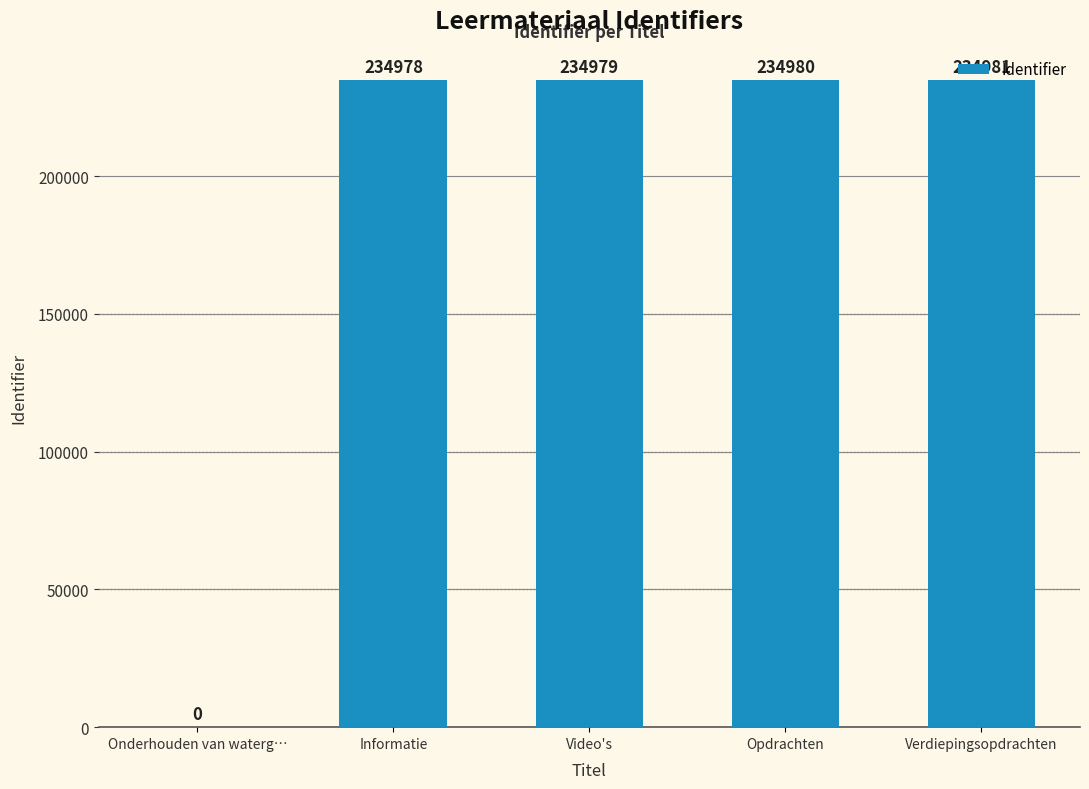

The chart shows a value of 405379 at Informatie. True or false?

False